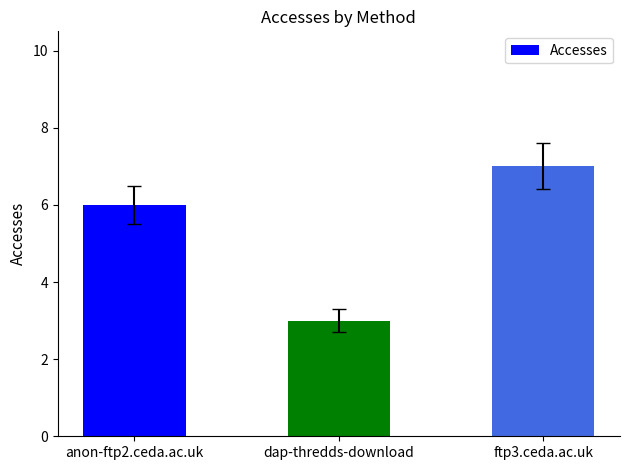

What is the change in value from anon-ftp2.ceda.ac.uk to ftp3.ceda.ac.uk?

+1